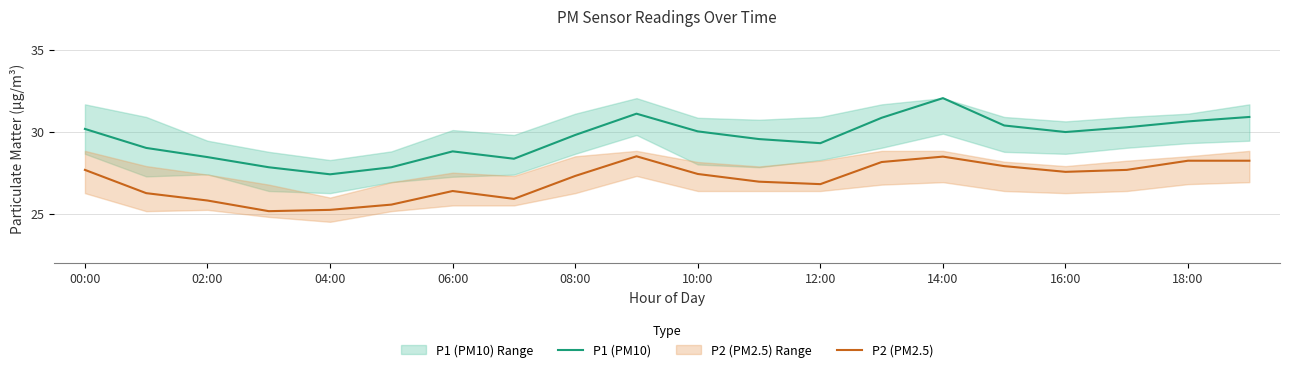

What is the average value of the P2 (PM2.5) series?

27.1